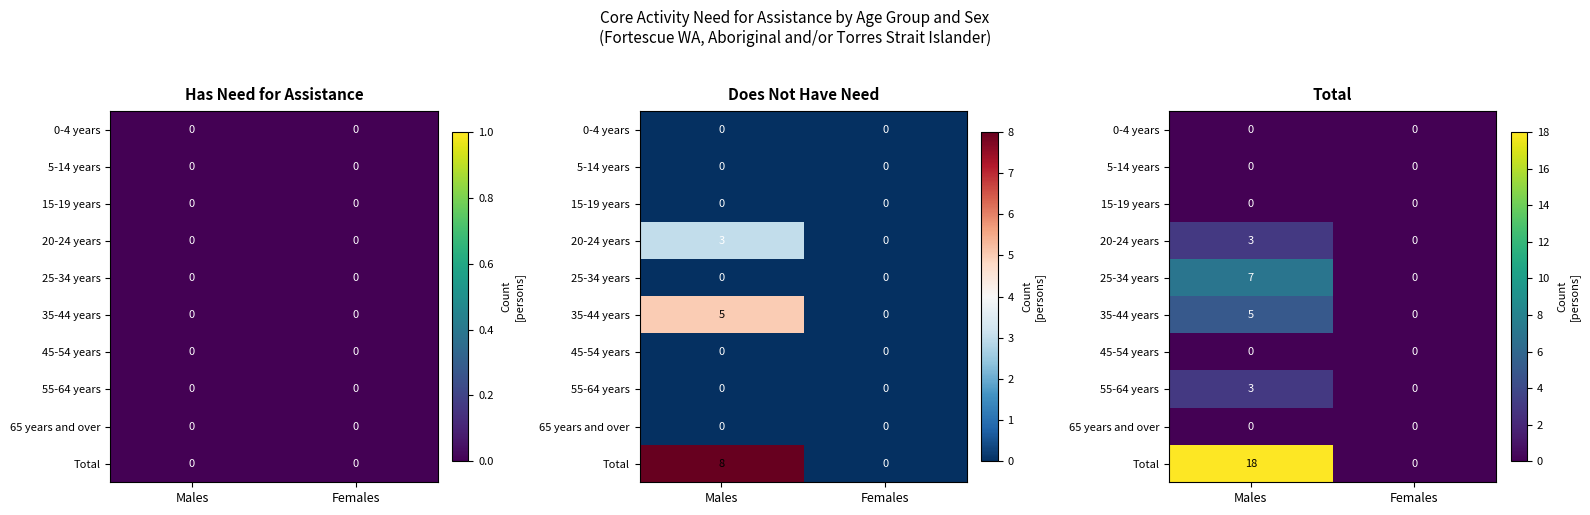

The 20-24 years series shows 3 at Males. True or false?

True